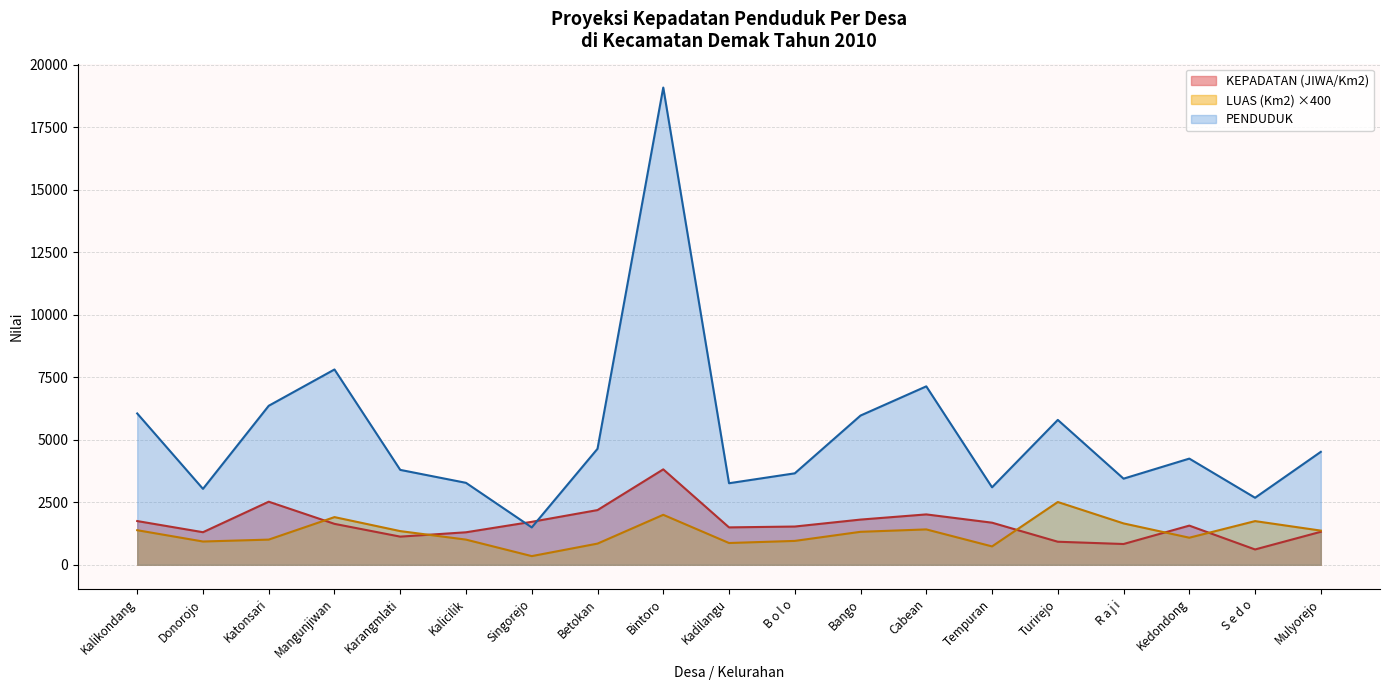

Which category has the lowest value in the LUAS (Km2) series?

Singorejo